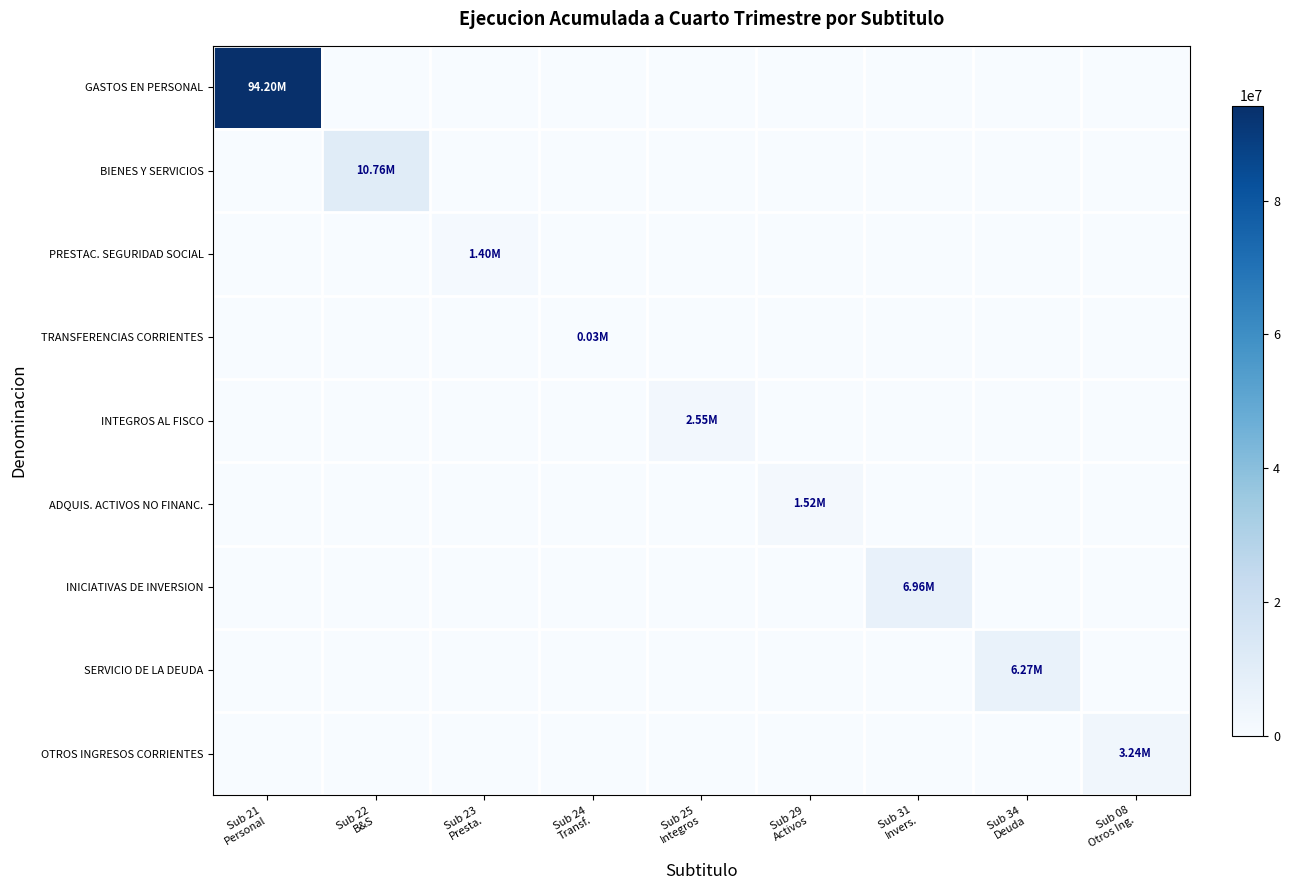

Which category has the highest value across all series?

Sub 21
Personal